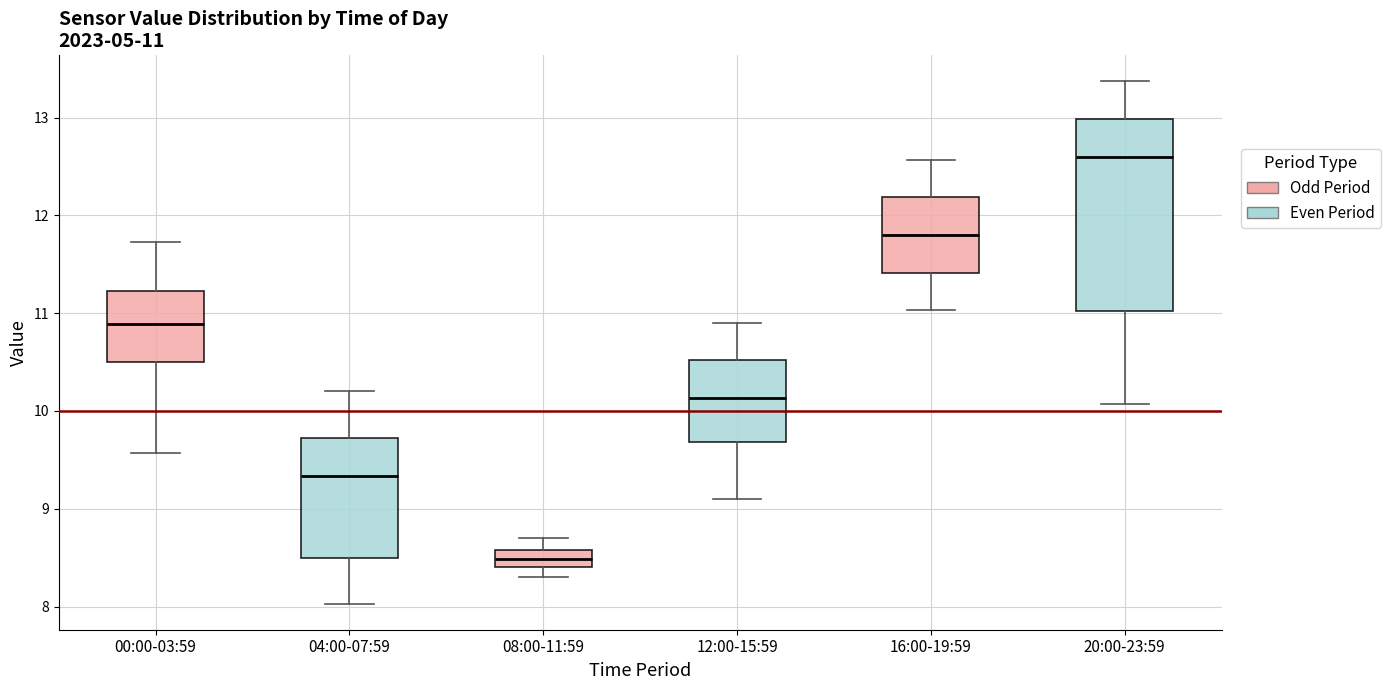

Which box is the tallest, from its lower edge to its upper edge?

20:00-23:59